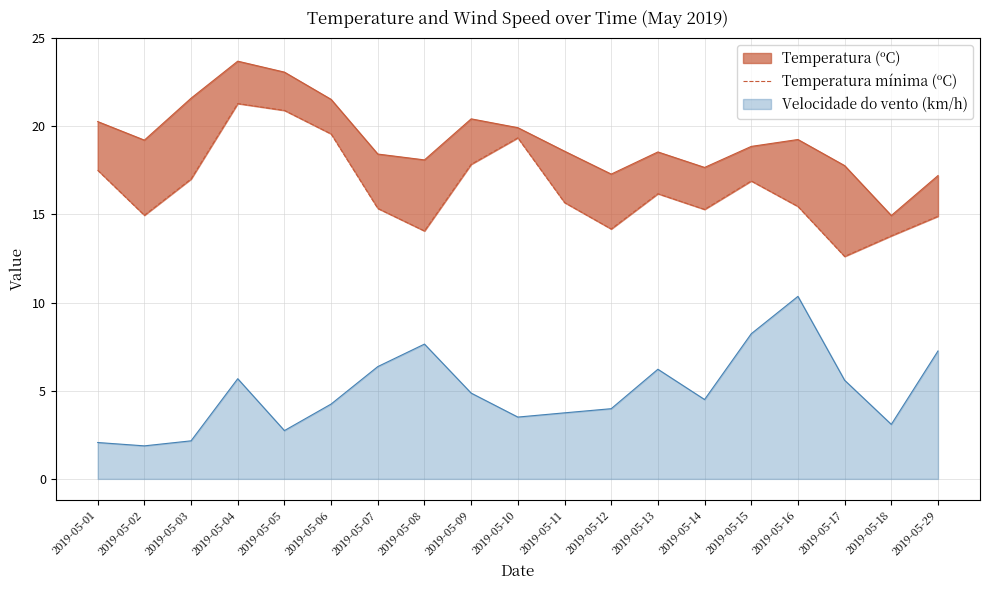

Between 2019-05-12 and 2019-05-14, which is larger?

2019-05-14